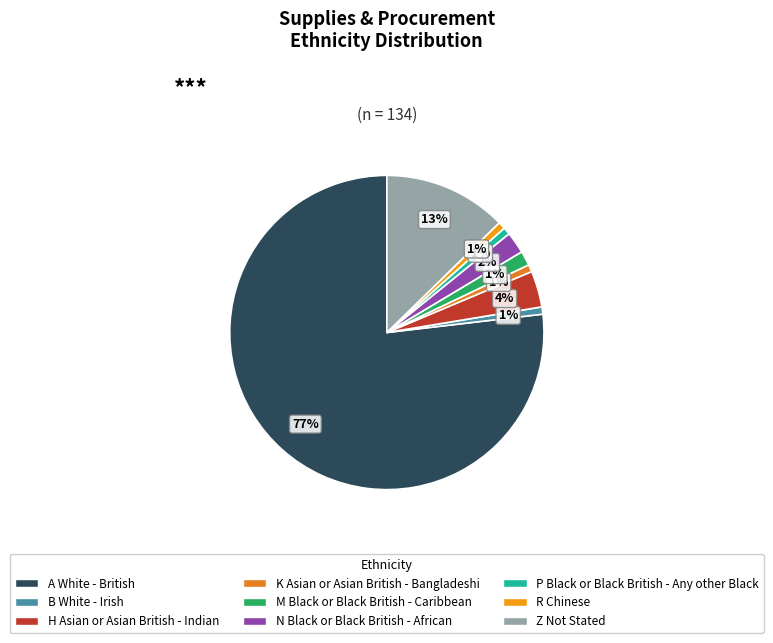

What percentage is the N Black or Black British - African slice, to the nearest percent?

2%